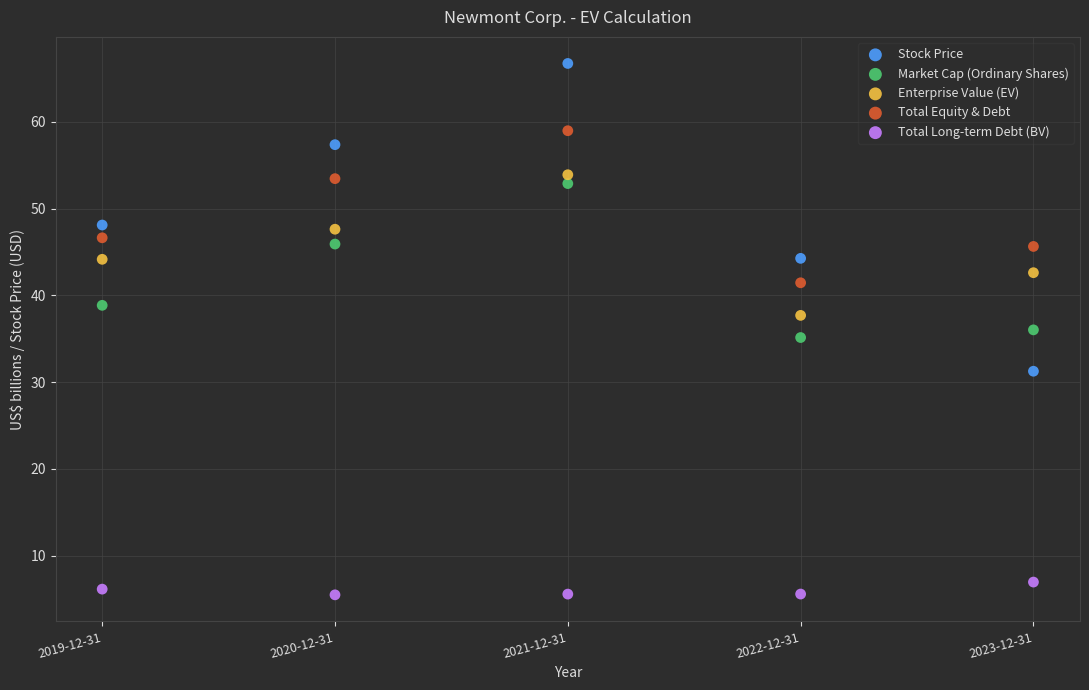

Across all data points, what is the range of X values (max minus min)?

4.0